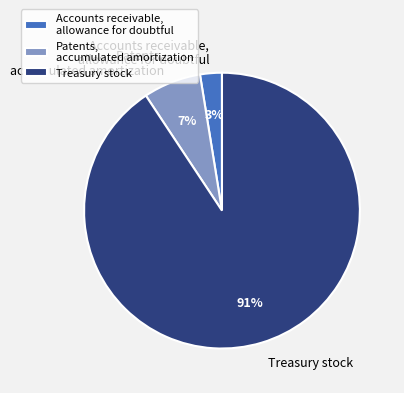

What percentage is the Accounts receivable, allowance for doubtful slice, to the nearest percent?

3%